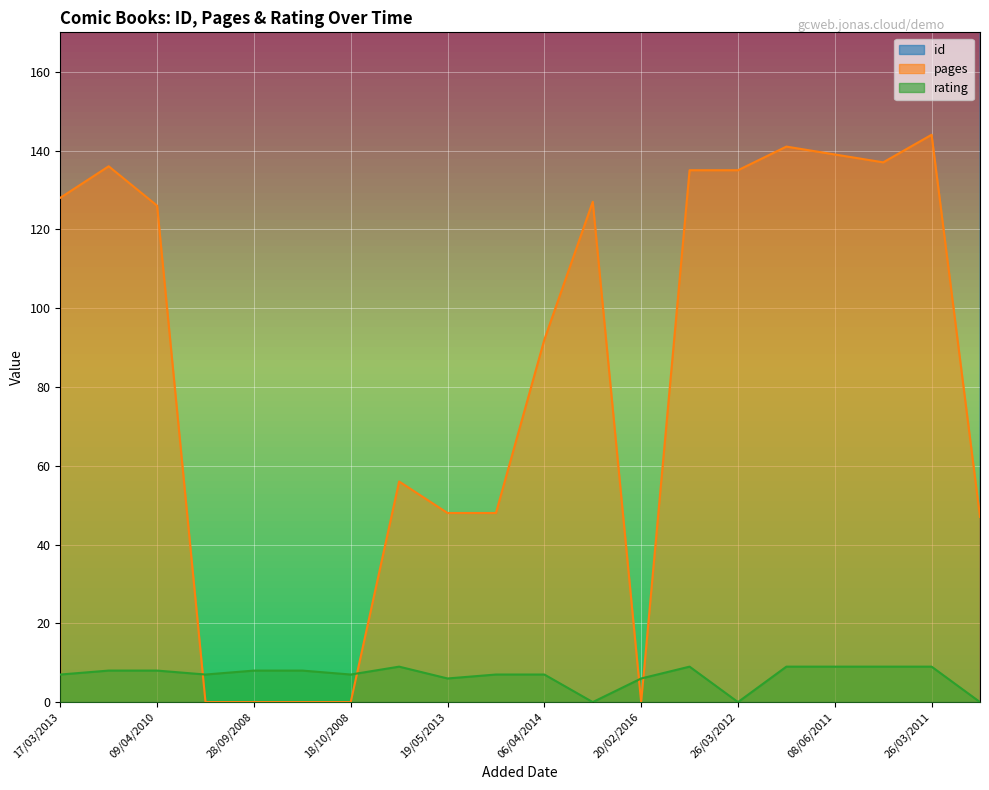

How many interior local peaks does the pages series have?

5